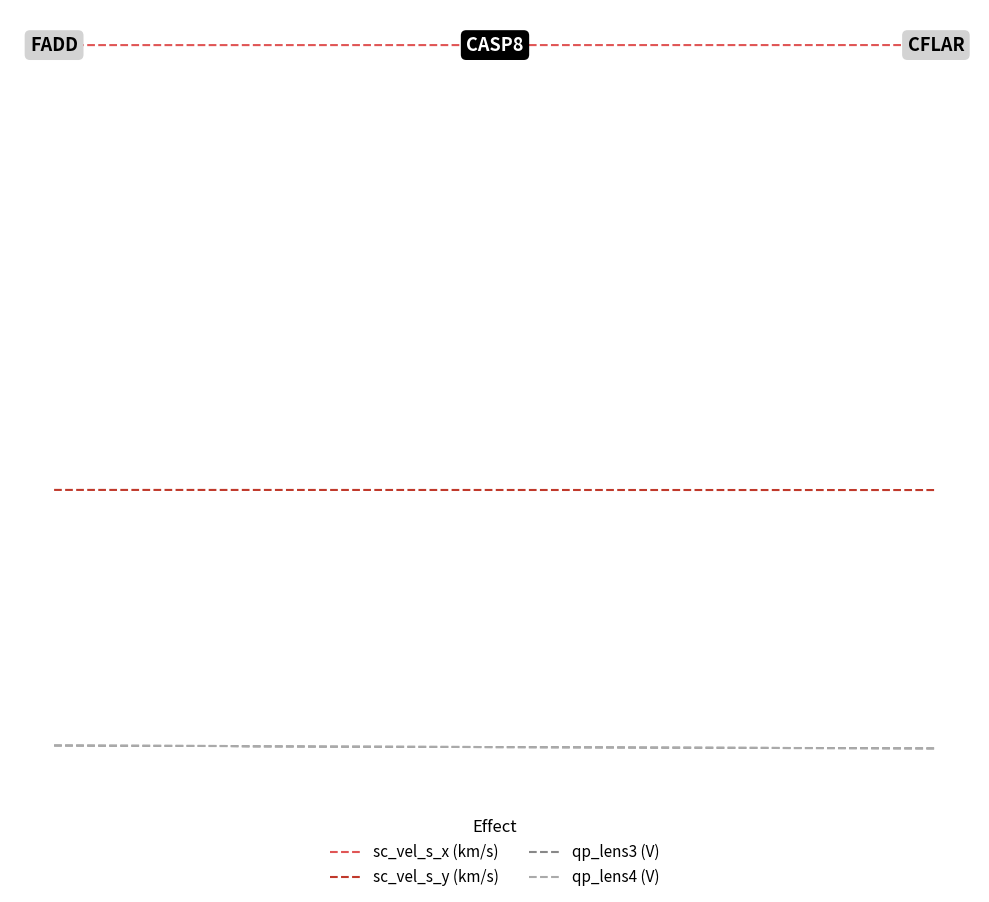

Does the chart have visible grid lines?

No